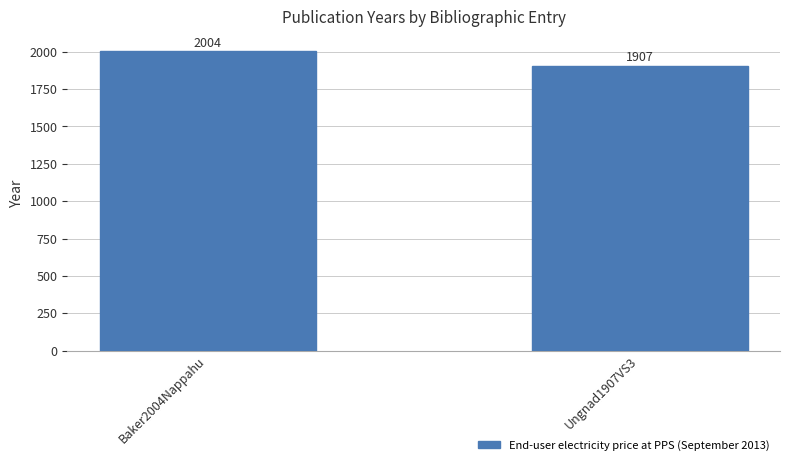

Rank the categories by value from highest to lowest.

Baker2004Nappahu, Ungnad1907VS3